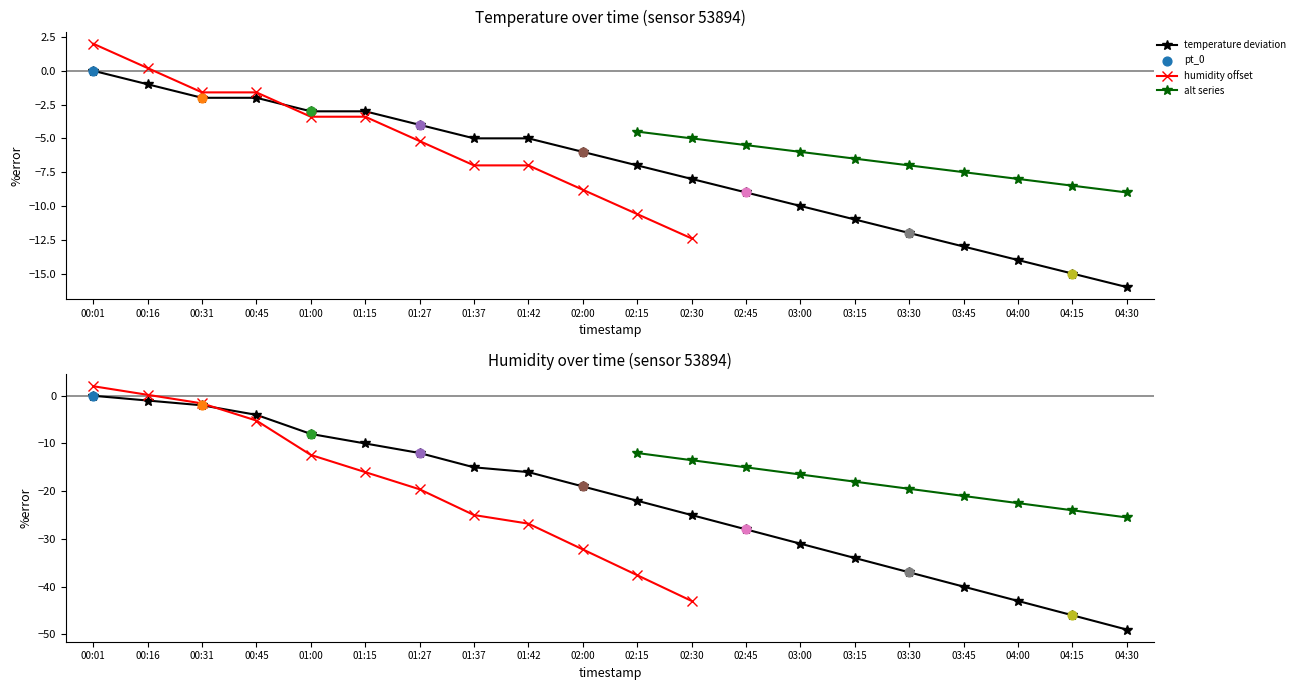

Which series has the largest Y range (max minus min)?

humidity